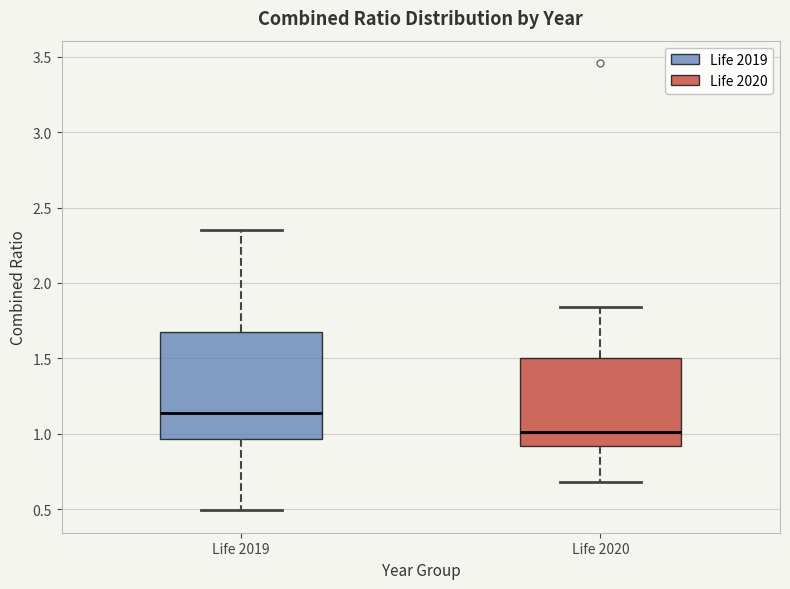

Where is the upper edge of the box for Life 2020 on the y-axis? The values are not printed on the chart, so give them approximately, as read against the axis.

1.50